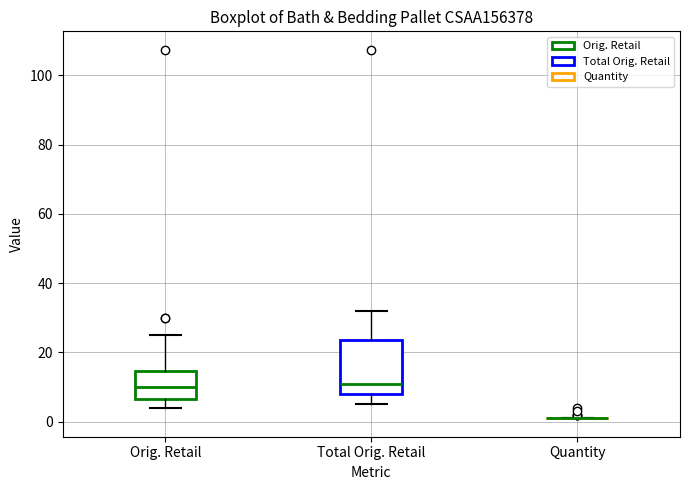

Reading left to right, transcribe this box plot: for each box, give where its median line is, the range the box spans, and where its two whiskers end, as read against the y-axis. The values are not printed on the chart, so give them approximately, as read against the axis.

Orig. Retail: median 10, box 6 to 14, whiskers 4 to 24
Total Orig. Retail: median 10, box 8 to 24, whiskers 4 to 32
Quantity: box collapsed to a line at 2, whiskers 2 to 2